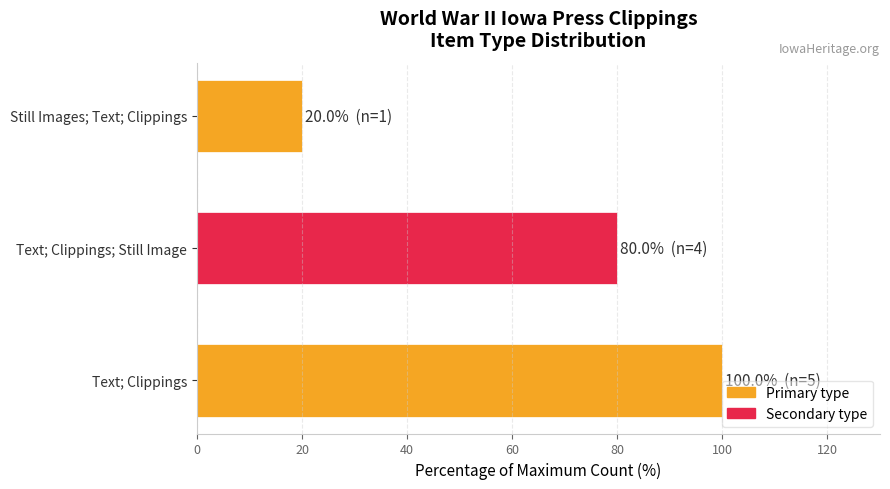

Does the chart contain any negative values?

No